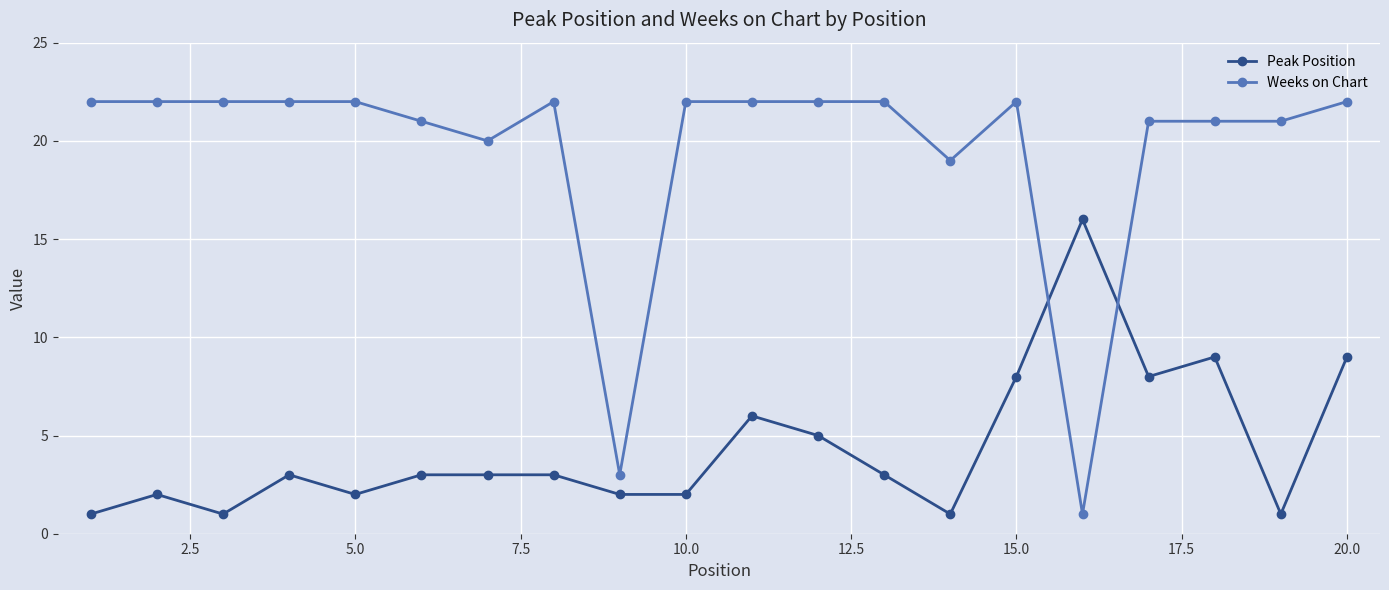

How many lines are shown in the chart?

2